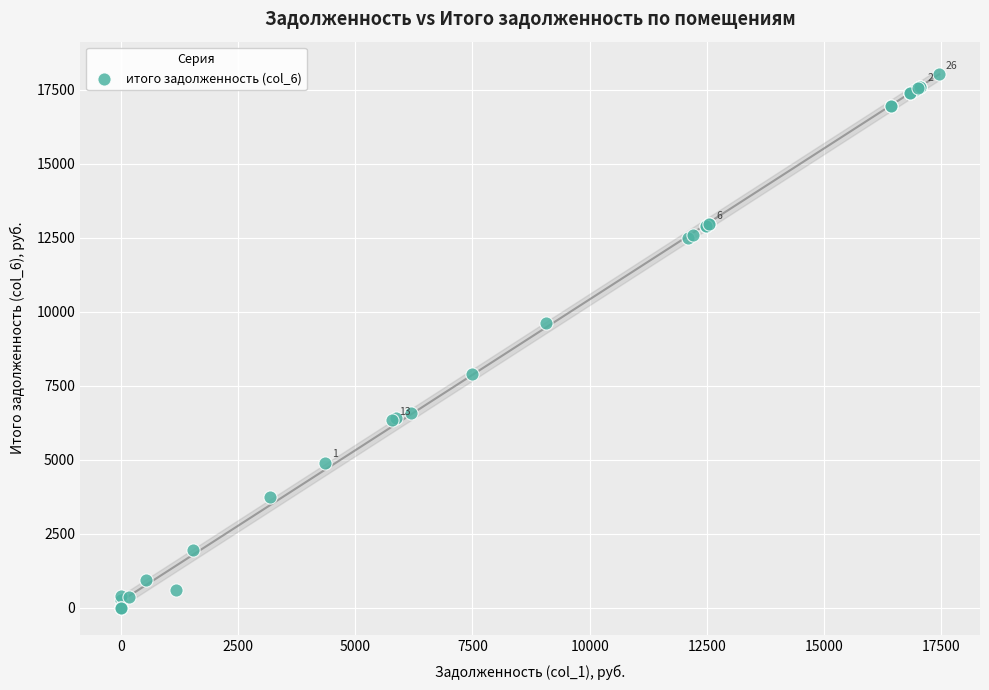

What Y value in the scatter plot is closest to 9011?

9628.1